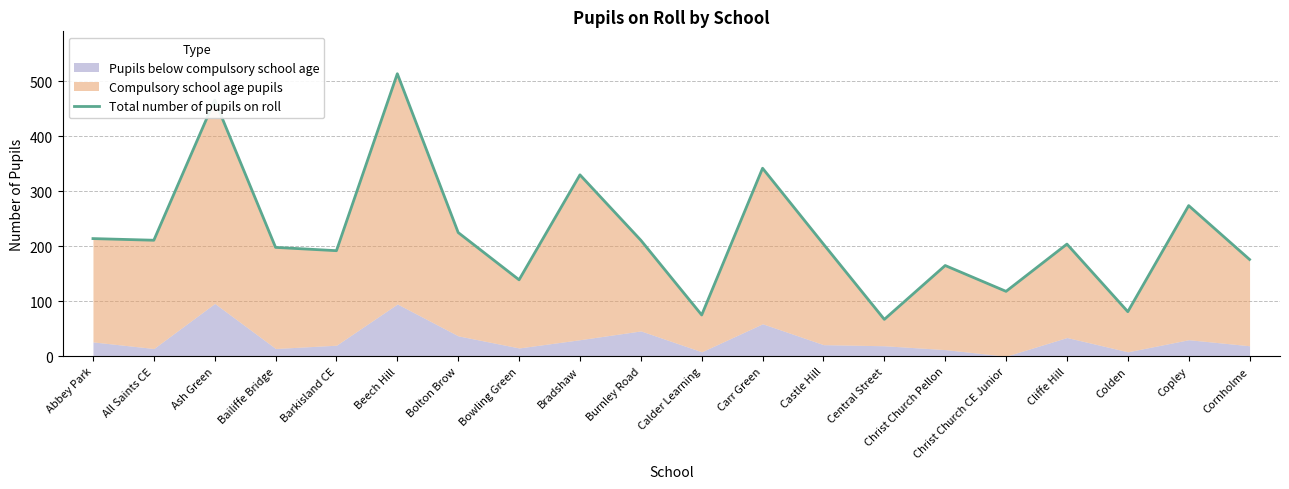

What is the difference between the values at Bradshaw and Carr Green?

12